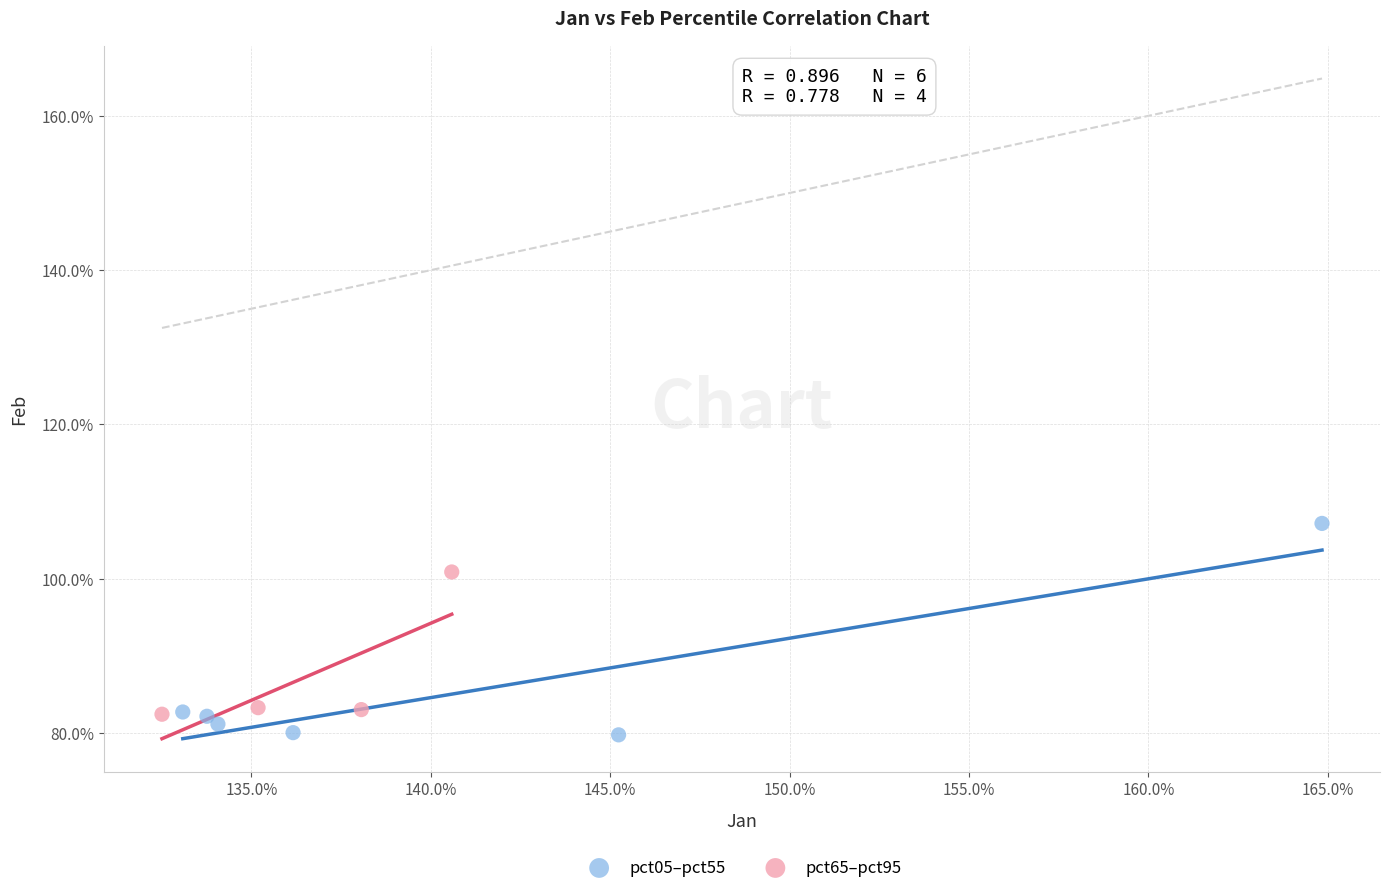

Which series contains the highest Y value?

pct05–pct55